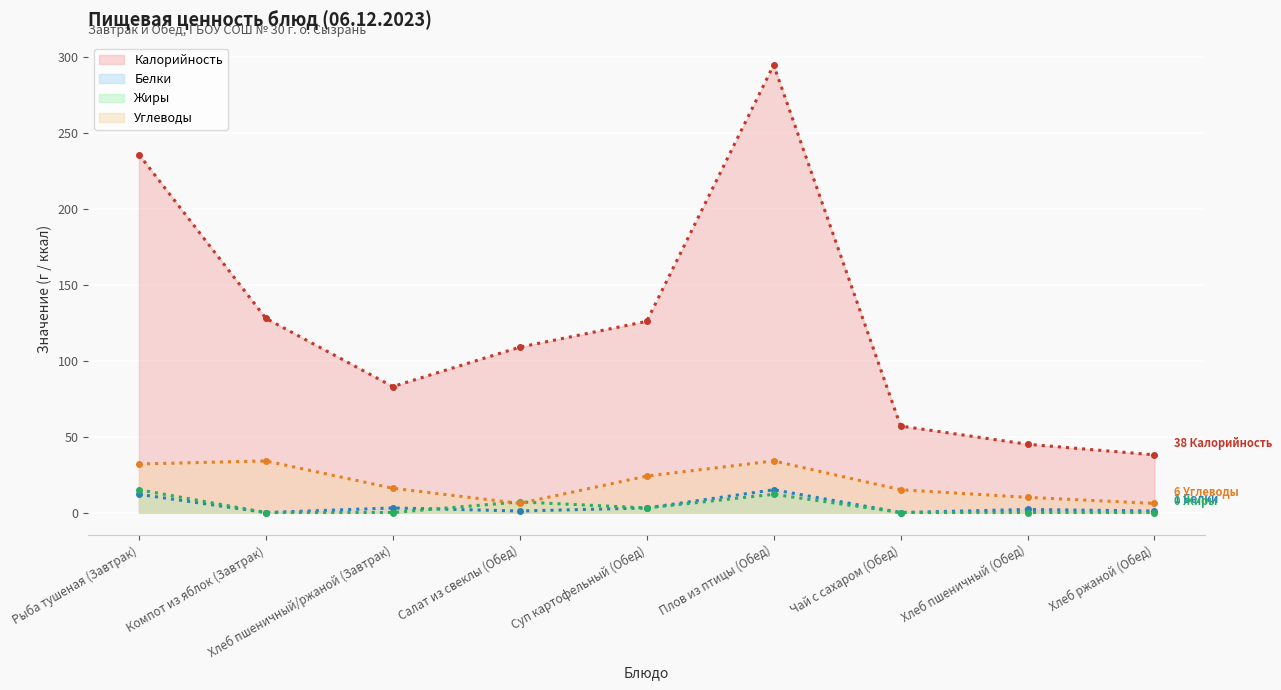

The Жиры (линия) series shows -8 at Компот из яблок (Завтрак). True or false?

False